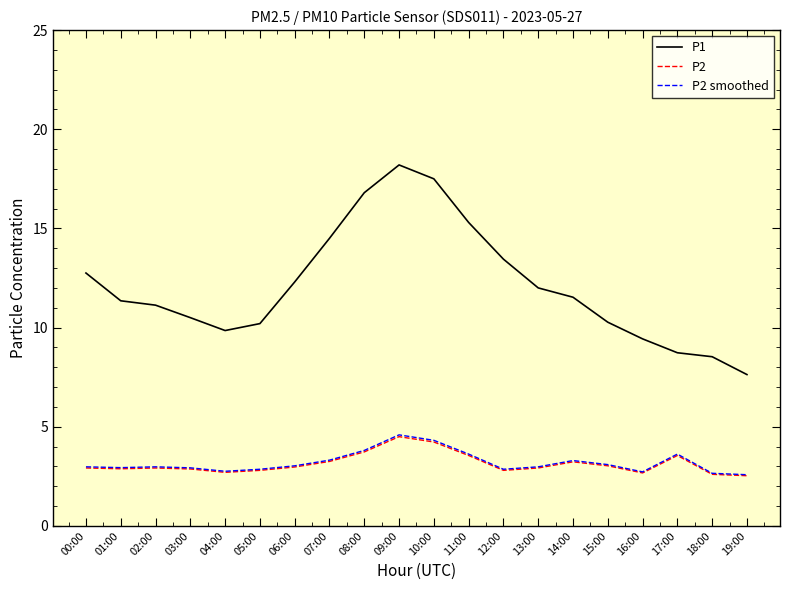

Which series has the largest total across all categories?

P1